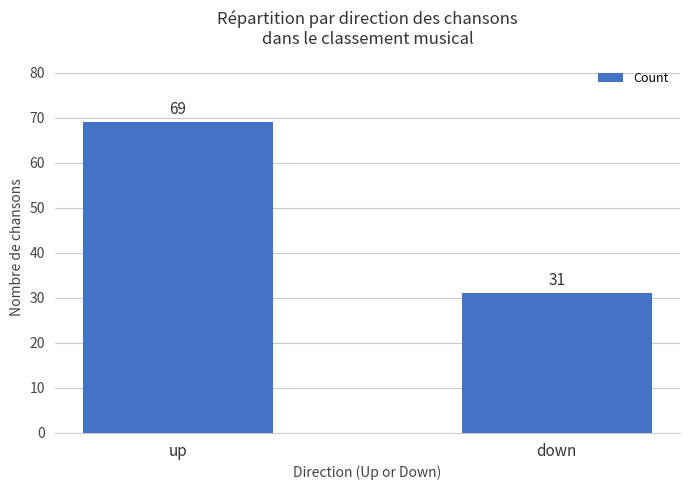

Between up and down, which is larger?

up